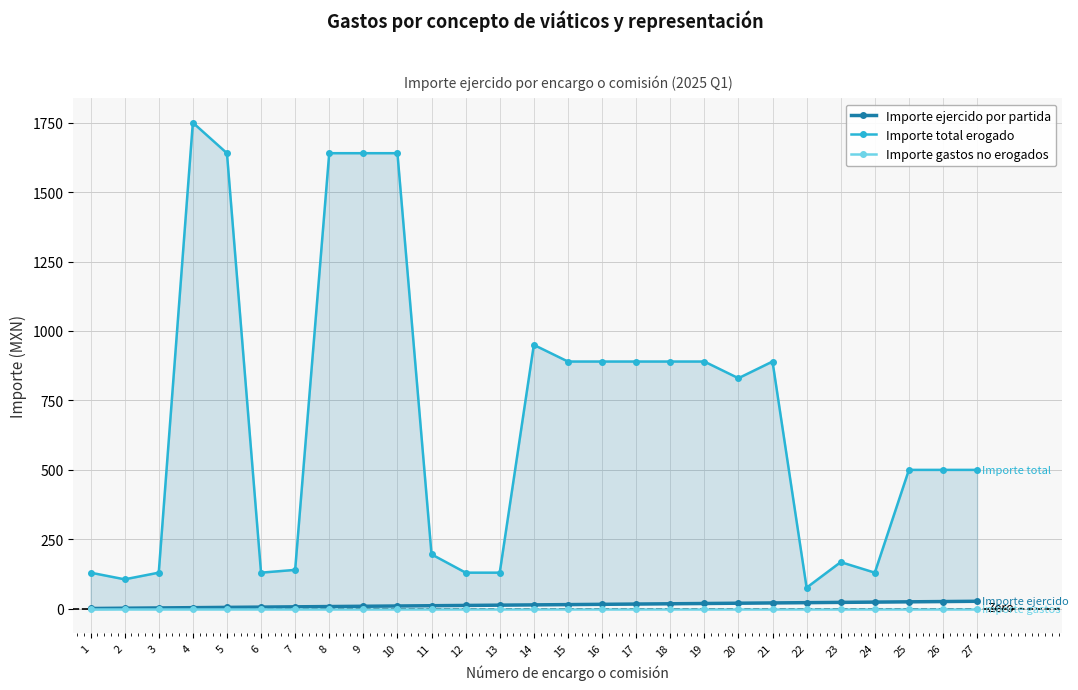

How many series are shown in this chart?

3